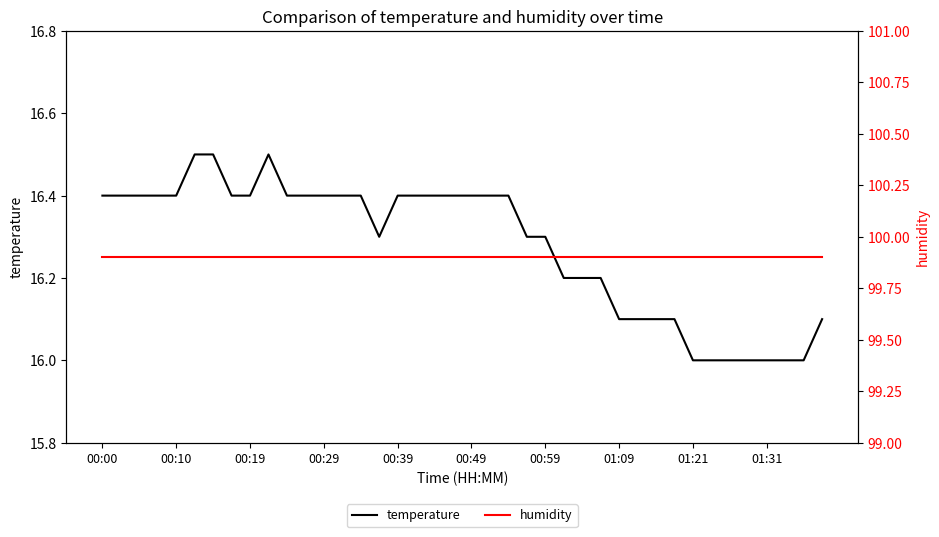

Is this an area chart (filled region under the line)?

No